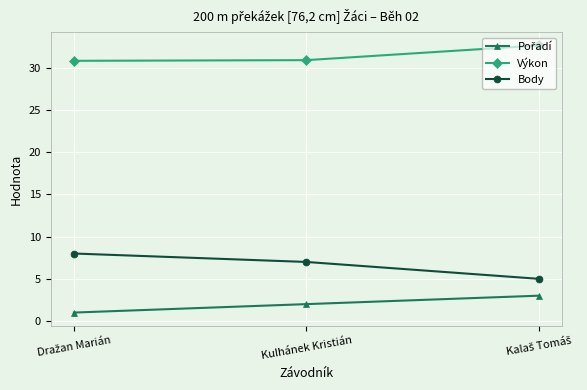

What is the highest value of the Výkon series?

32.7